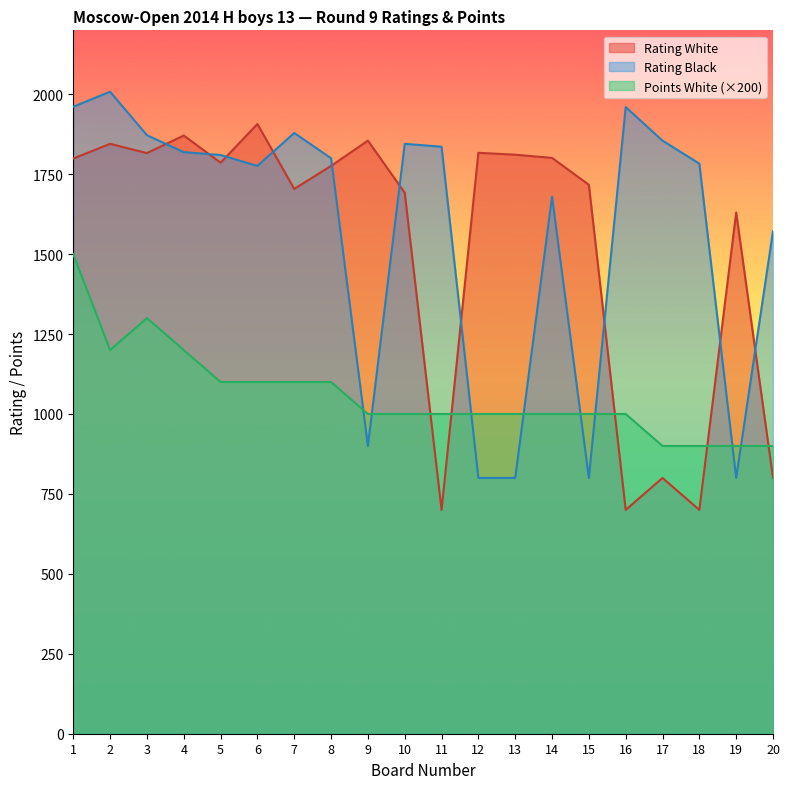

Which has a higher value, 9 or 10?

9